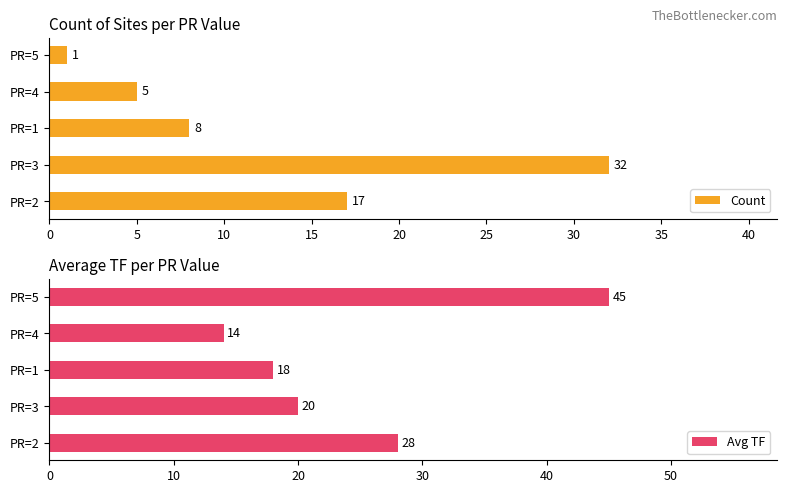

Which series has the widest spread of values?

Count